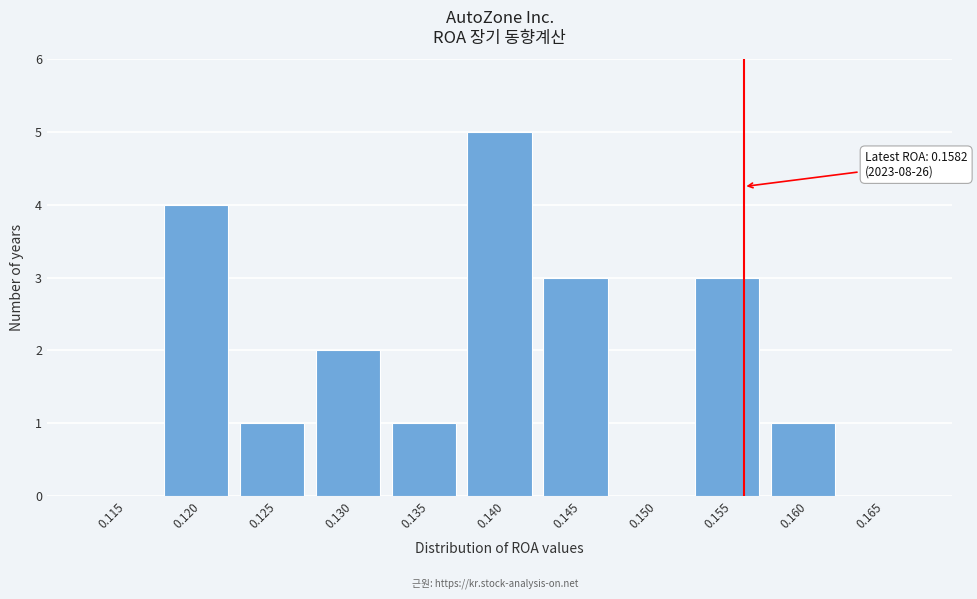

Reading left to right, list all the values displayed in this chart.

0.115=0	0.120=4	0.125=1	0.130=2	0.135=1	0.140=5	0.145=3	0.150=0	0.155=3	0.160=1	0.165=0